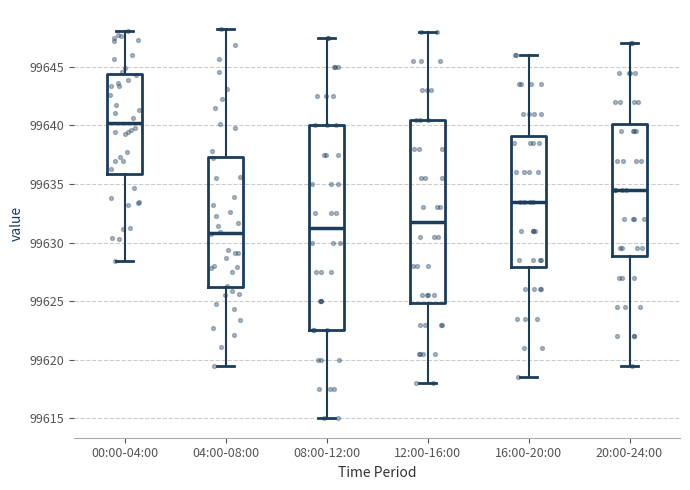

Reading left to right, transcribe this box plot: for each box, give where its median line is, the range the box spans, and where its two whiskers end, as read against the y-axis. The values are not printed on the chart, so give them approximately, as read against the axis.

00:00-04:00: median 99640.0, box 99636.0 to 99644.5, whiskers 99628.5 to 99648.0
04:00-08:00: median 99631.0, box 99626.0 to 99637.5, whiskers 99619.5 to 99648.0
08:00-12:00: median 99631.5, box 99622.5 to 99640.0, whiskers 99615.0 to 99647.5
12:00-16:00: median 99632.0, box 99625.0 to 99640.5, whiskers 99618.0 to 99648.0
16:00-20:00: median 99633.5, box 99628.0 to 99639.0, whiskers 99618.5 to 99646.0
20:00-24:00: median 99634.5, box 99629.0 to 99640.0, whiskers 99619.5 to 99647.0